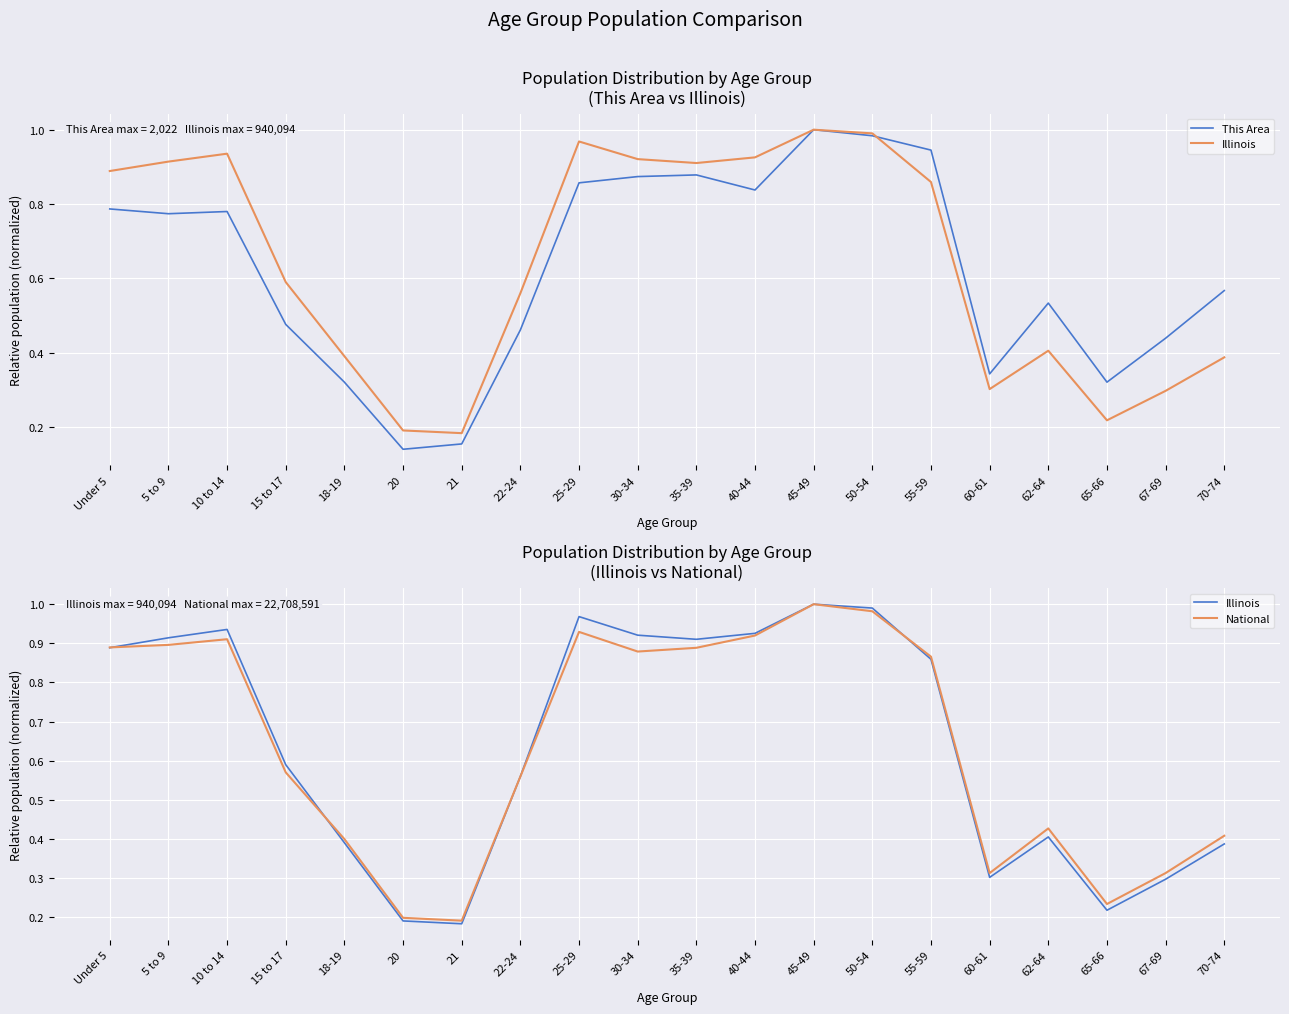

What value does the This Area series have at 15 to 17?

0.5